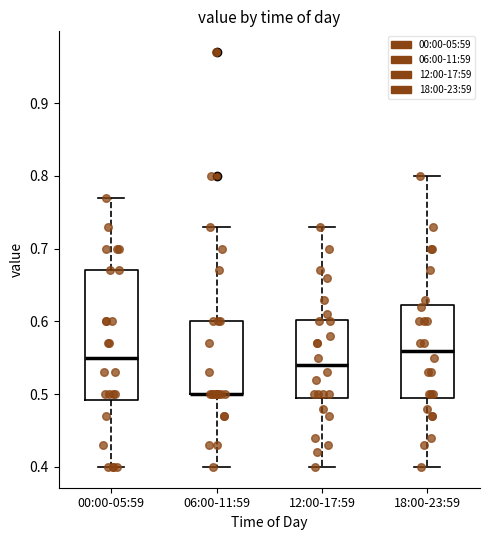

Which box is the tallest, from its lower edge to its upper edge?

00:00-05:59